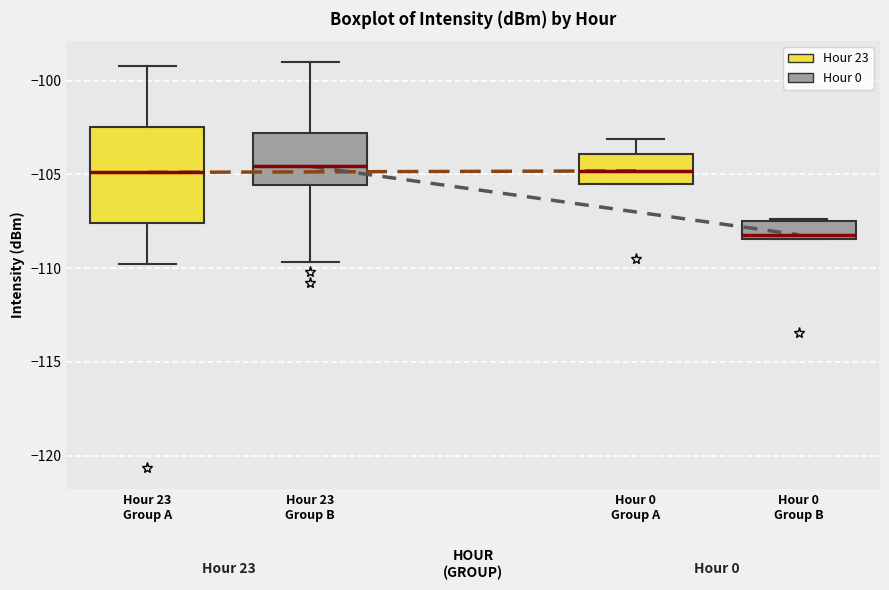

Reading left to right, read every box against the y-axis: the position of its median line, the range the box covers, and the ends of its whiskers. The values are not printed on the chart, so give them approximately, as read against the axis.

Hour 23 Group A: median -105.0, box -107.5 to -102.5, whiskers -110.0 to -99.0
Hour 23 Group B: median -104.5, box -105.5 to -103.0, whiskers -109.5 to -99.0
Hour 0 Group A: median -105.0, box -105.5 to -104.0, whiskers -105.5 to -103.0
Hour 0 Group B: median -108.0, box -108.5 to -107.5, whiskers -108.5 to -107.5